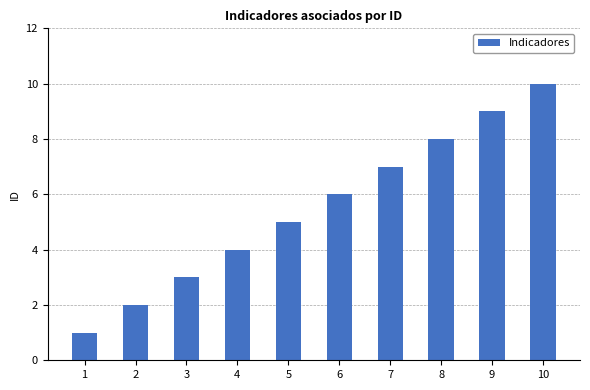

What is the sum of all values?

55